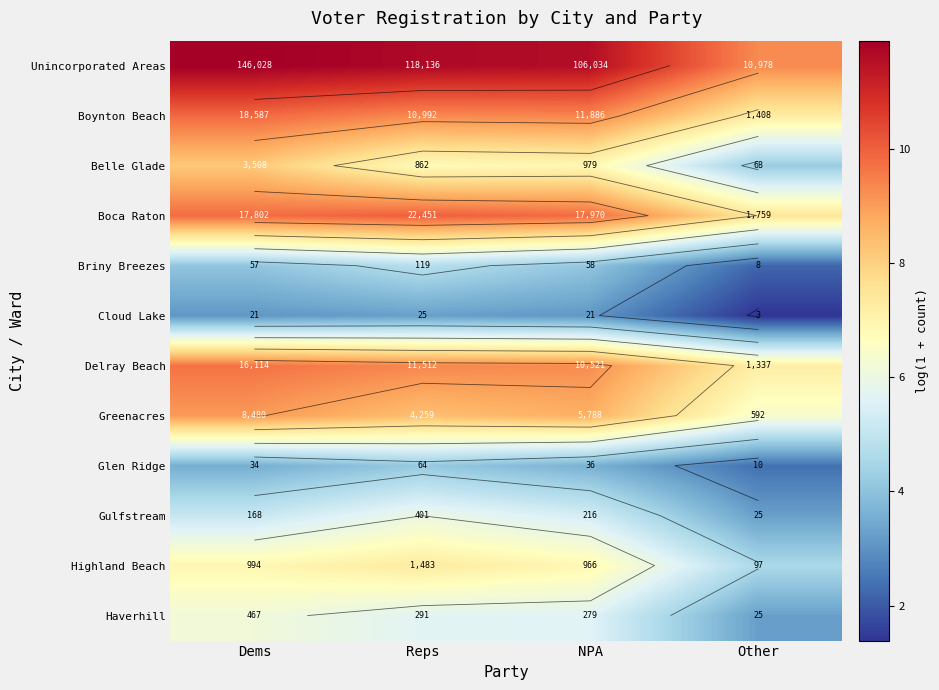

Rank the series by their maximum value, from lowest to highest.

Cloud Lake, Glen Ridge, Briny Breezes, Gulfstream, Haverhill, Highland Beach, Belle Glade, Greenacres, Delray Beach, Boynton Beach, Boca Raton, Unincorporated Areas